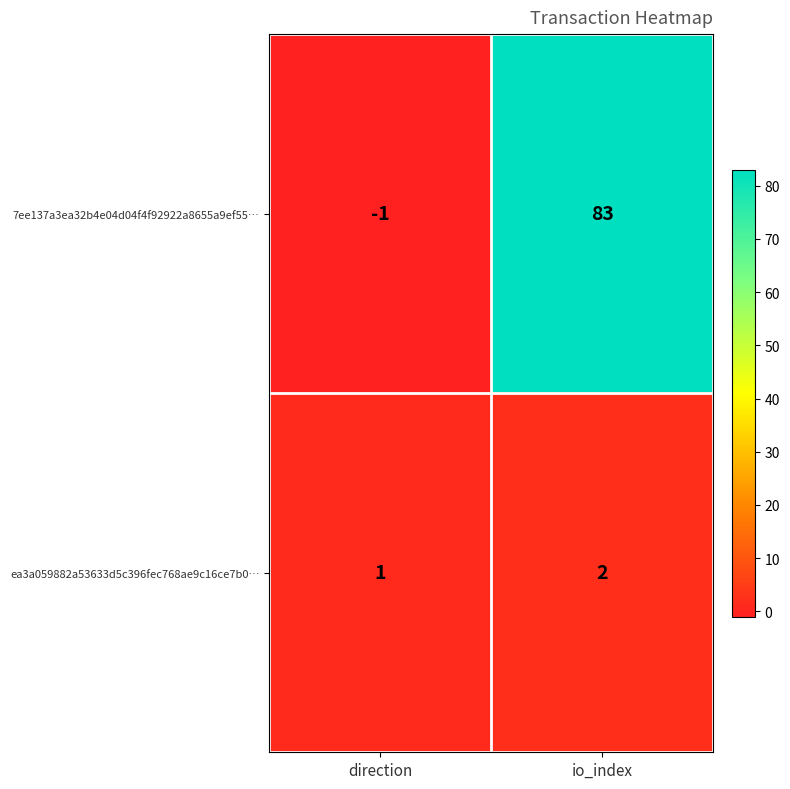

Reading right to left, extract all data points from this chart.

7ee137a3ea32b4e04d04f4f92922a8655a9ef55…: io_index=83	direction=-1
ea3a059882a53633d5c396fec768ae9c16ce7b0…: io_index=2	direction=1